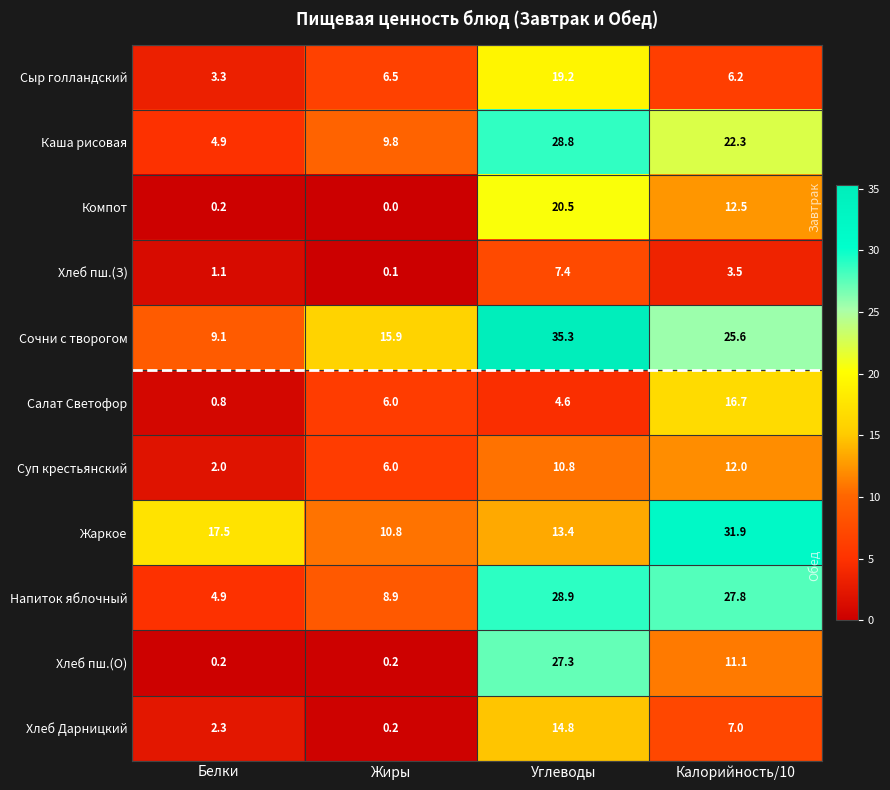

Is it true that Сыр голландский equals 6.2 at Калорийность/10?

True